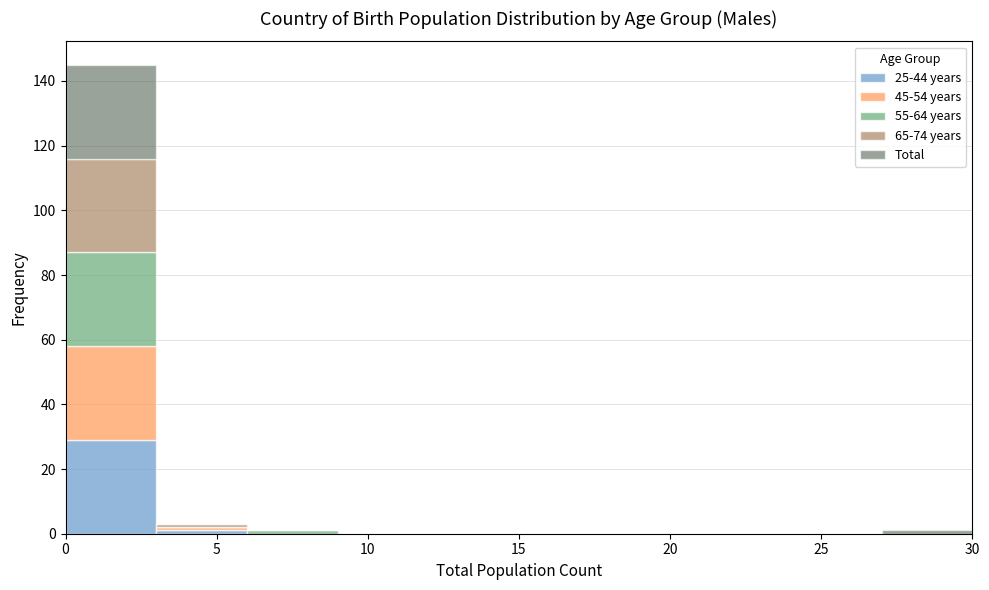

Reading left to right, list every stacked bar in this chart as the range it spans on the x-axis followed by its total height. The values are not printed on the chart, so give them approximately, as read against the axis.

0 to 3: 146
3 to 6: 4
6 to 9: under 2
9 to 12: 0
12 to 15: 0
15 to 18: 0
18 to 21: 0
21 to 24: 0
24 to 27: 0
27 to 30: under 2